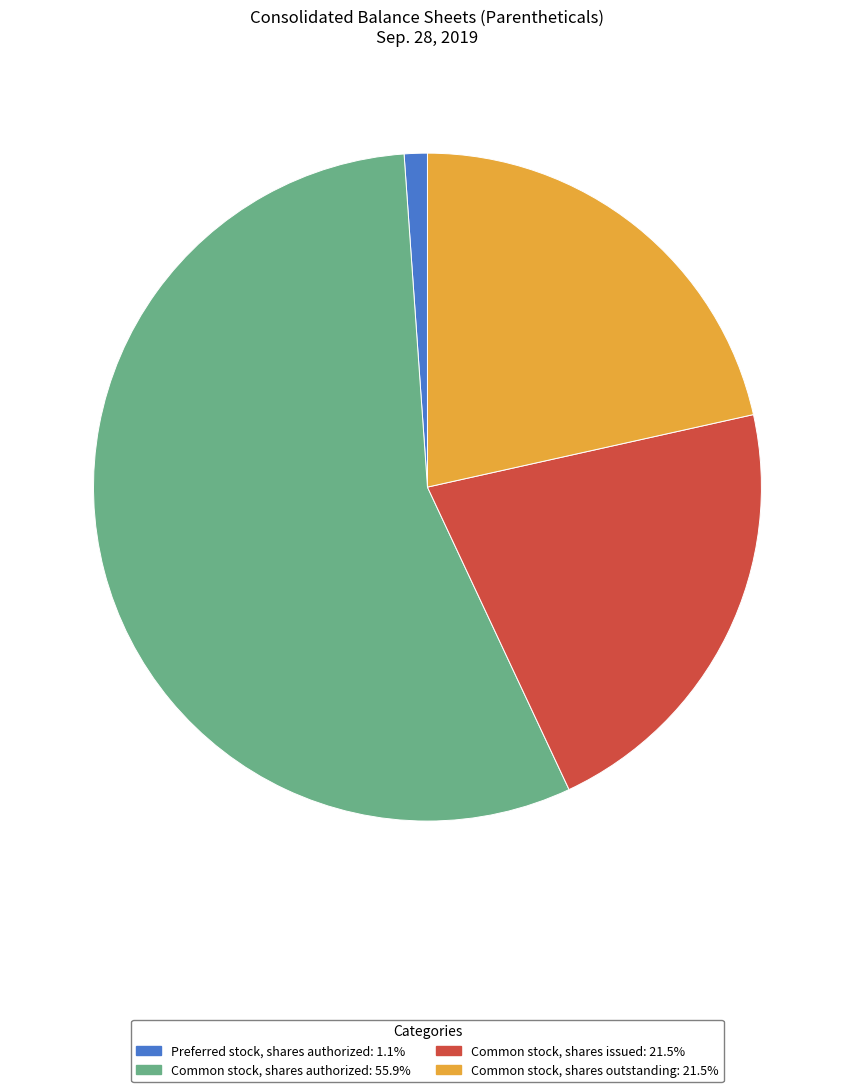

How many slices are in this pie chart?

4